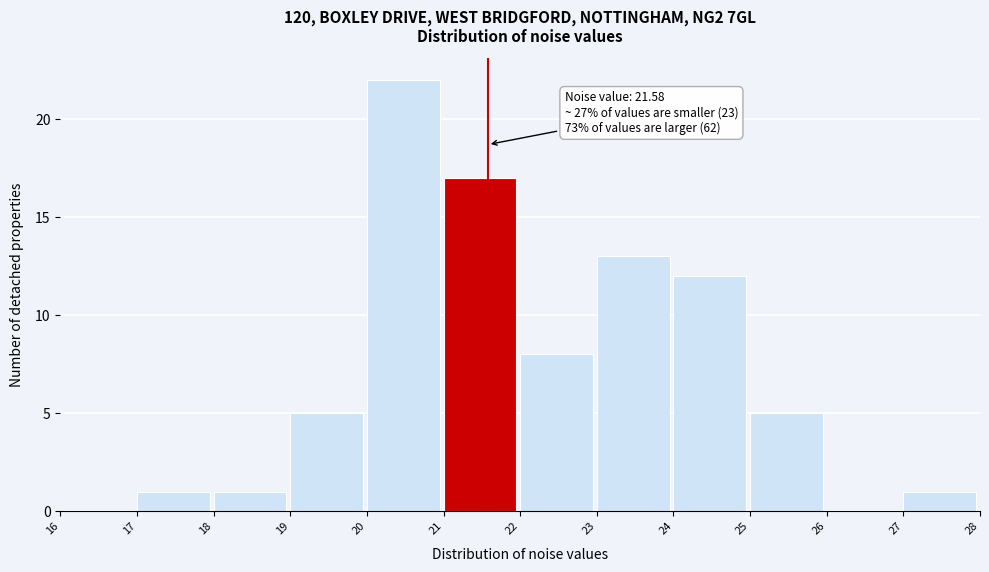

Over which range of the x-axis is the bar tallest?

20 to 21